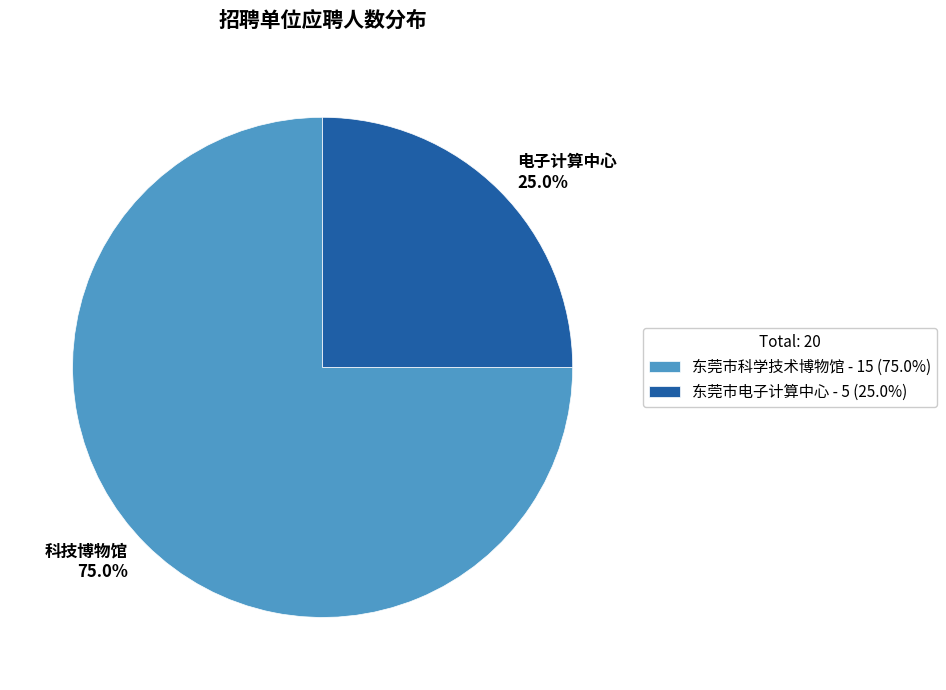

To the nearest percent, what is the average slice percentage?

50%